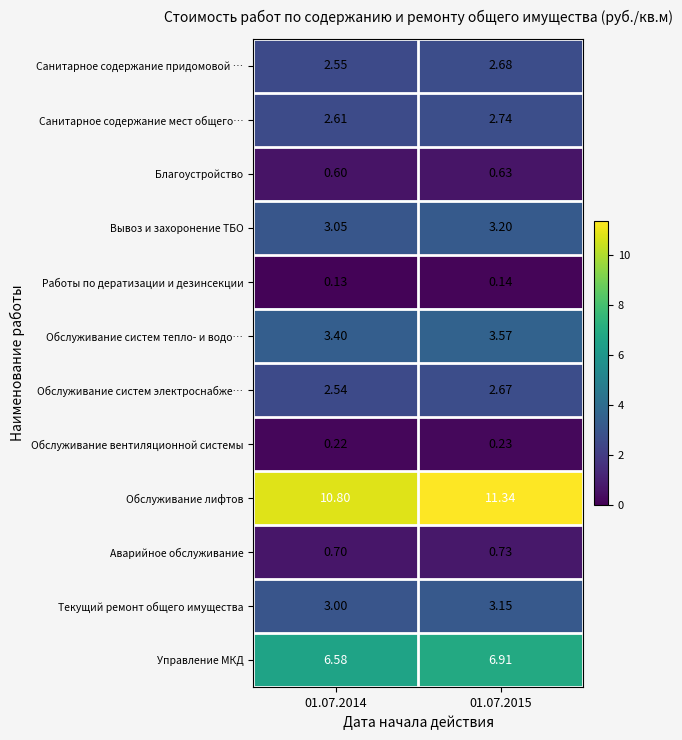

Which series has the largest total across all categories?

Обслуживание лифтов